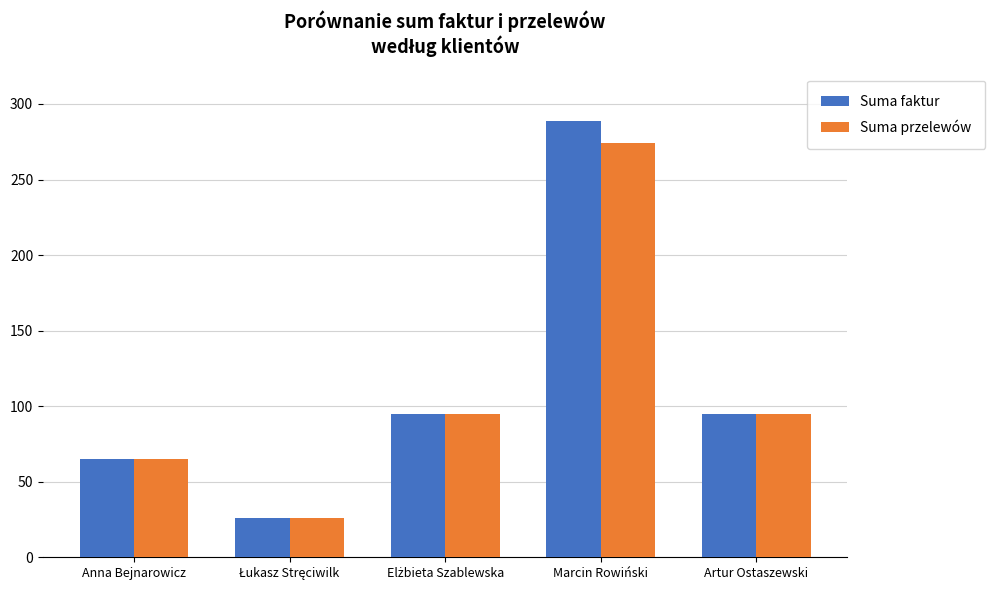

How many groups of bars are there?

5